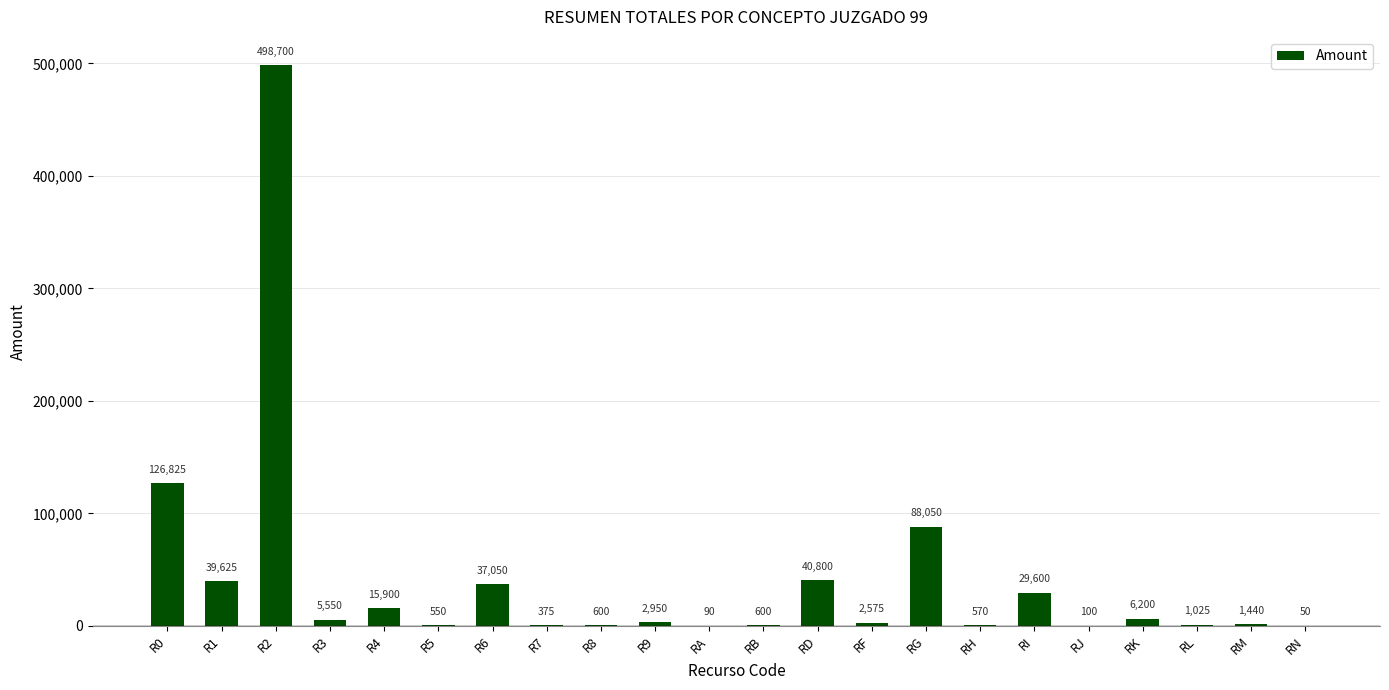

The value at R5 is 550. True or false?

True